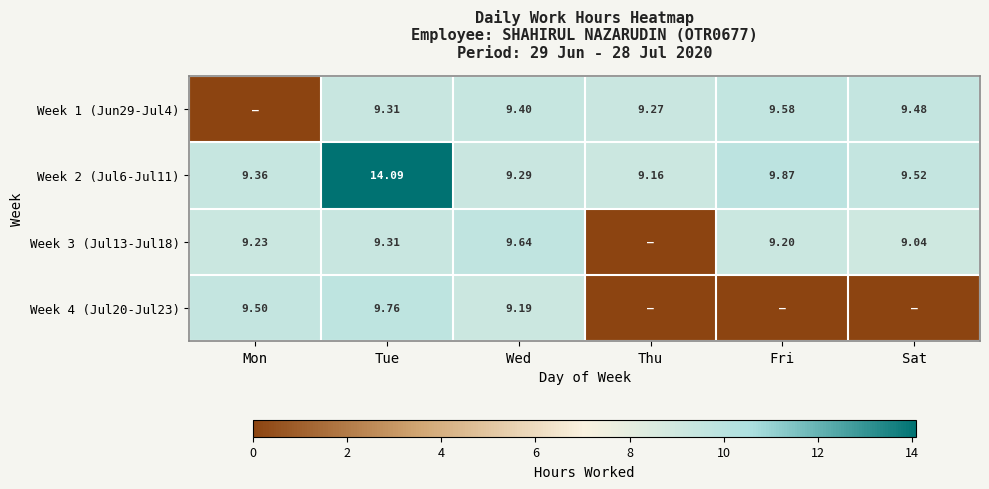

Which category has the lowest value in the Week 2 (Jul6-Jul11) series?

Thu